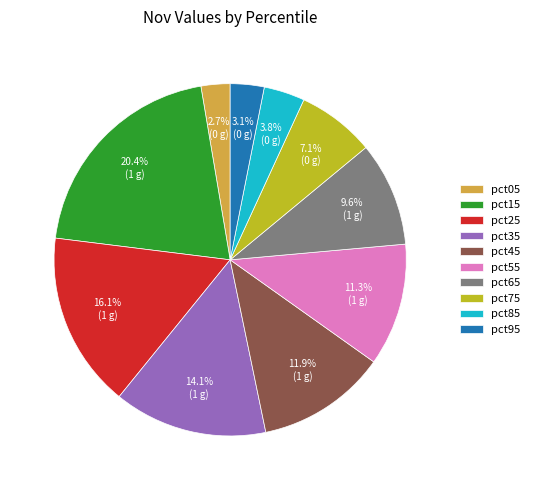

Which category has the biggest portion of the pie?

pct15